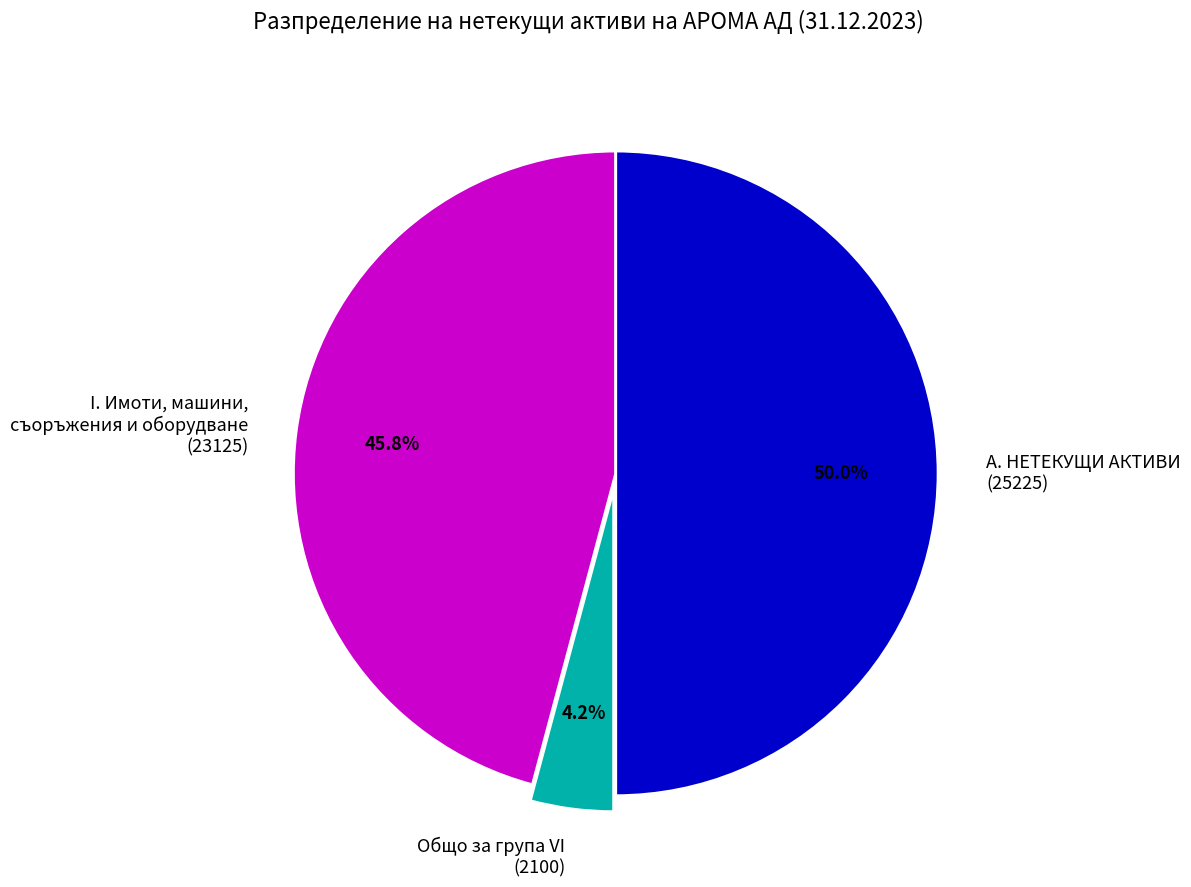

What percentage do А. НЕТЕКУЩИ АКТИВИ (25225) and I. Имоти, машини, съоръжения и оборудване (23125) together represent?

95.8%